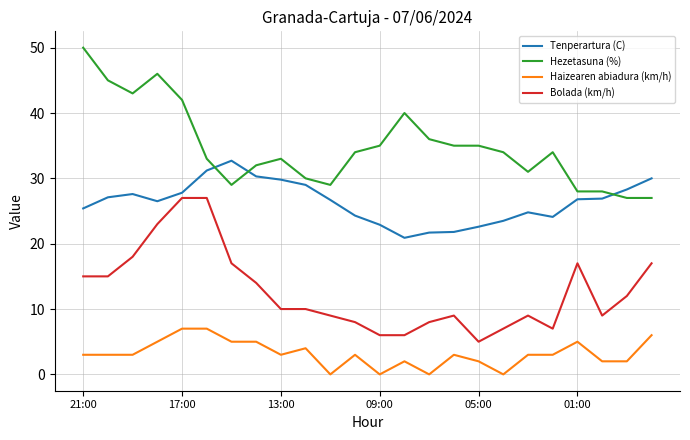

What are all the series names shown in the legend?

Tenperartura (C), Hezetasuna (%), Haizearen abiadura (km/h), Bolada (km/h)